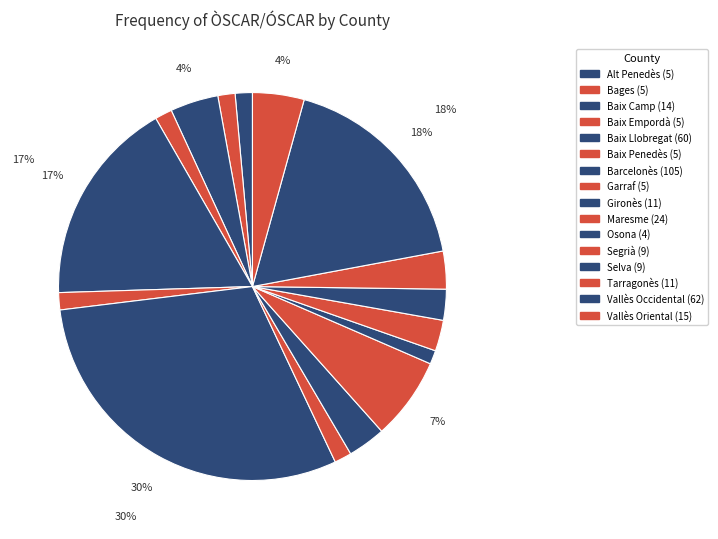

Which slice is the largest?

Barcelonès